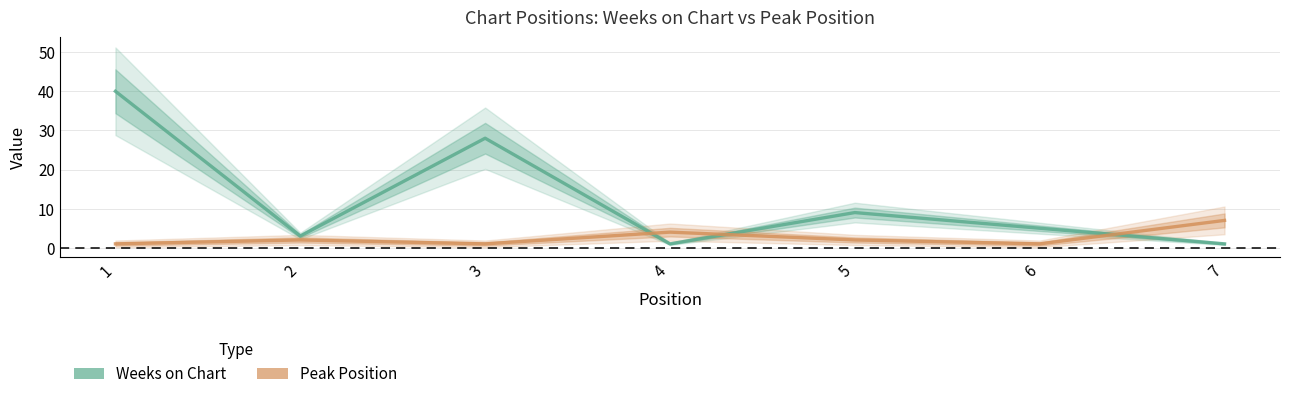

Which label corresponds to the smallest value in the chart?

4